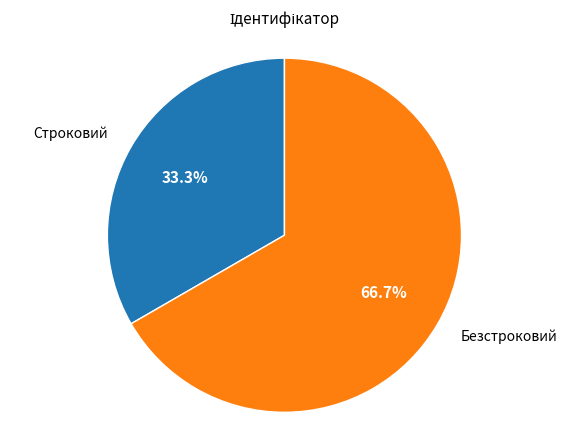

To the nearest percent, what is the combined percentage of Строковий and Безстроковий?

100%